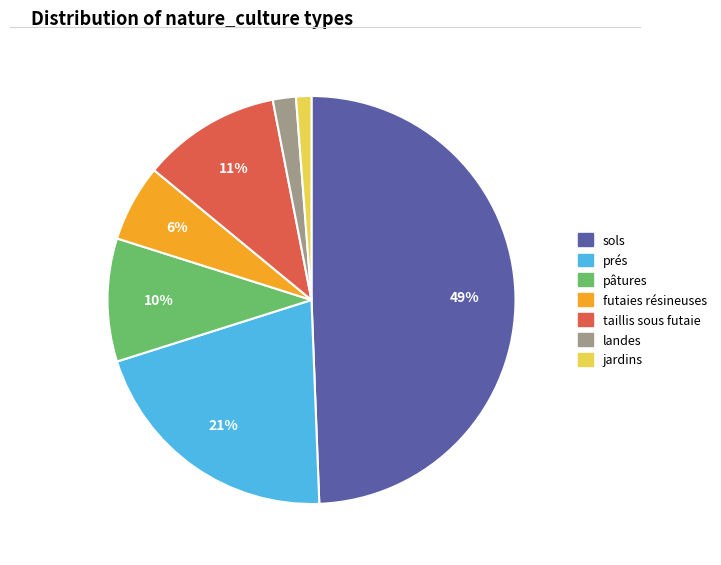

Count the number of slices in the pie.

7